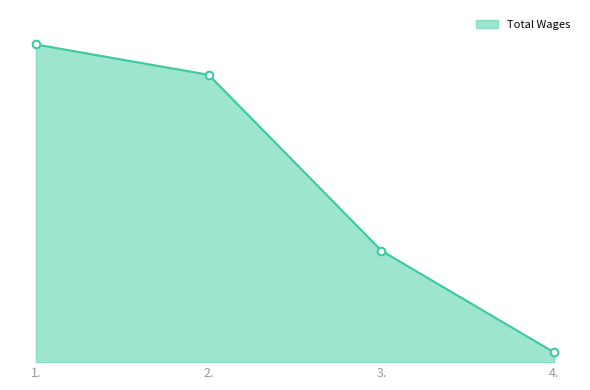

Is this an area chart (filled region under the line)?

Yes